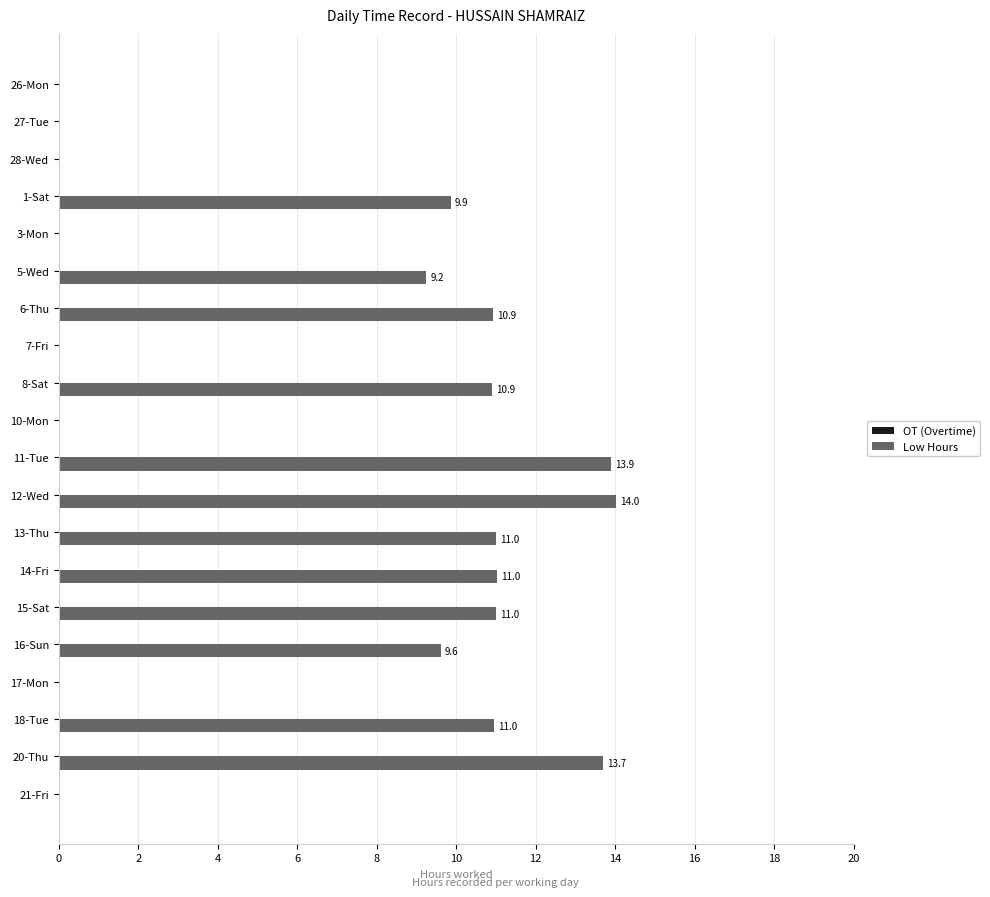

What is the change in value from 20-Thu to 21-Fri?

-13.7